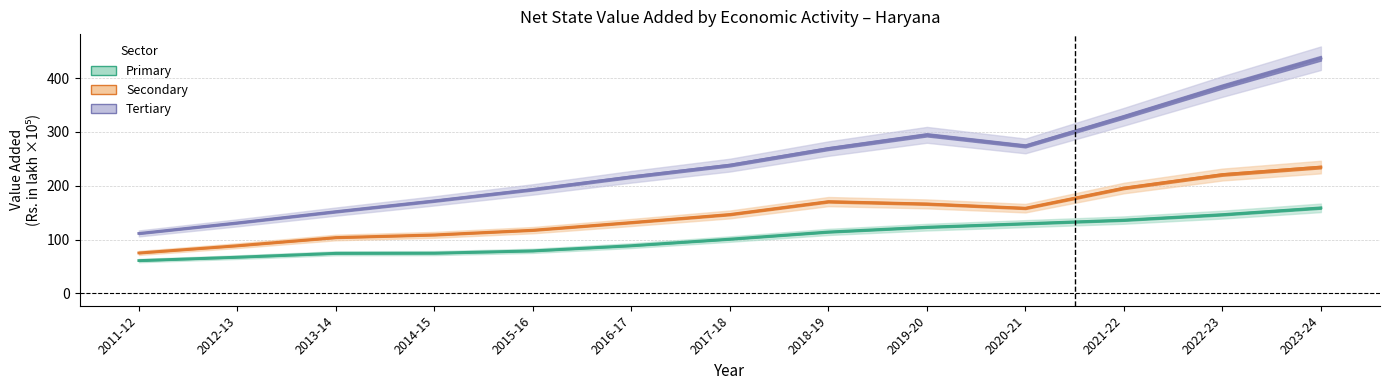

At how many categories does at least one series exceed 312?

3